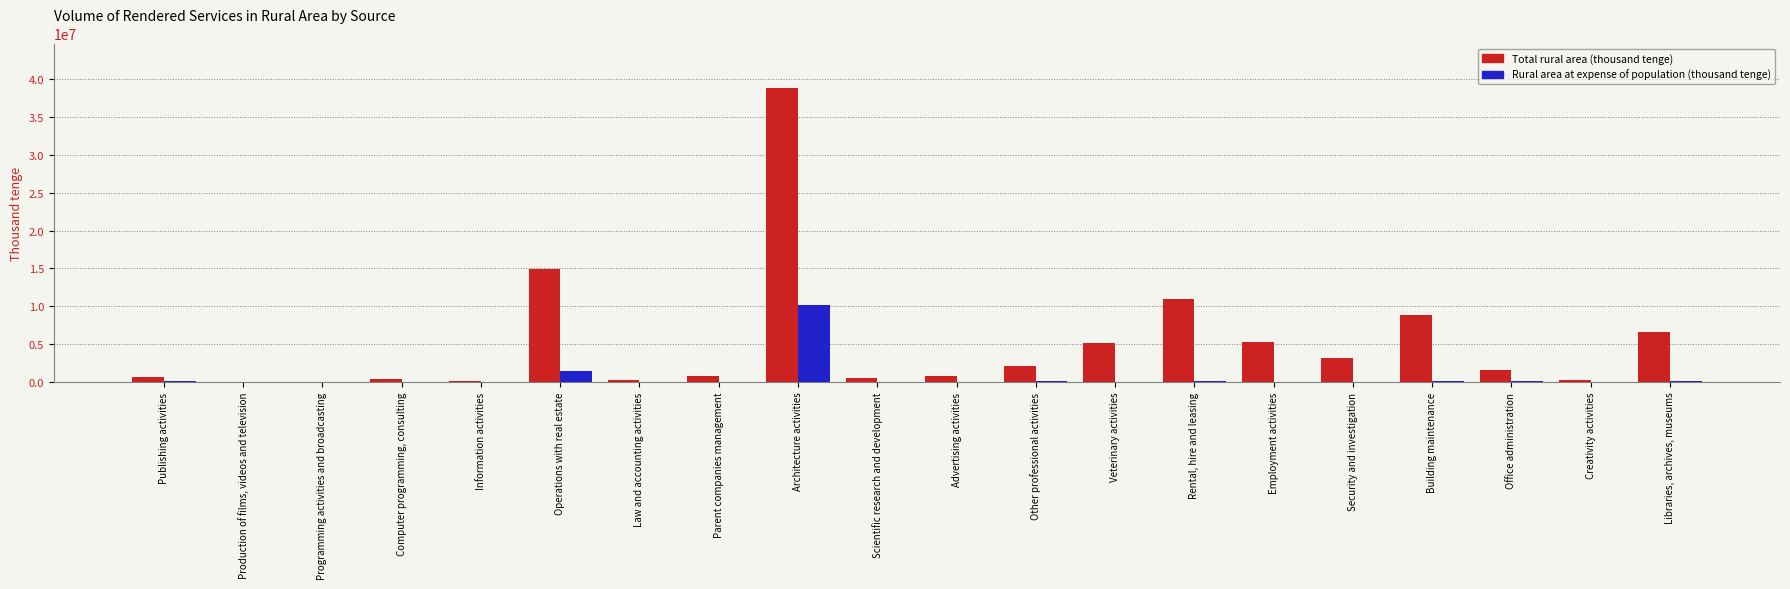

Does the chart contain stacked bars?

No